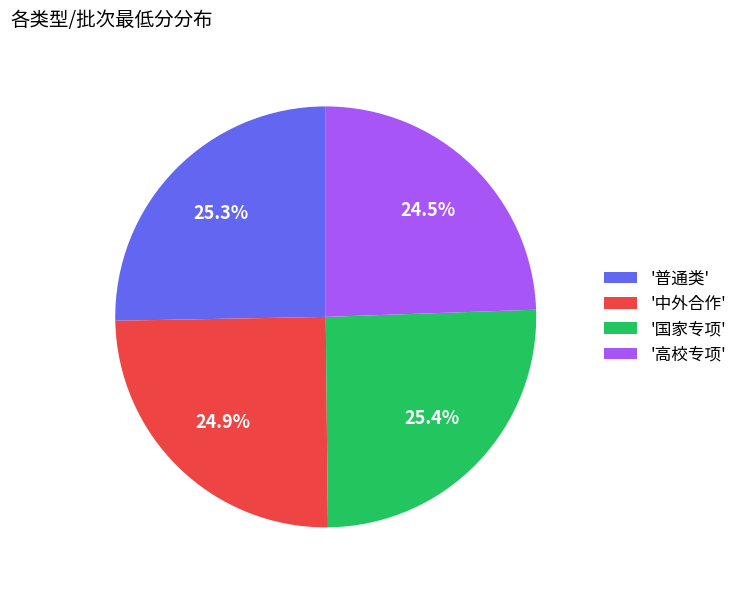

Is '中外合作' the majority of the pie?

No